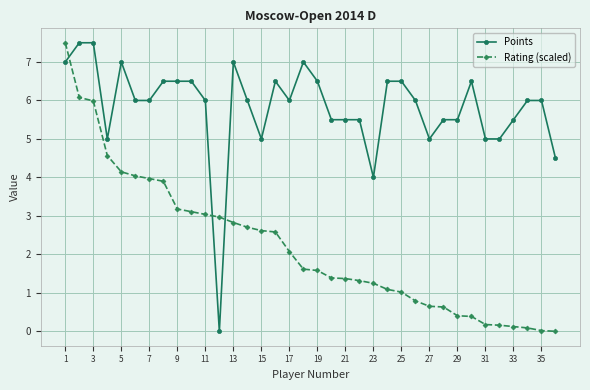

What are all the series names shown in the legend?

Points, Rating (scaled)